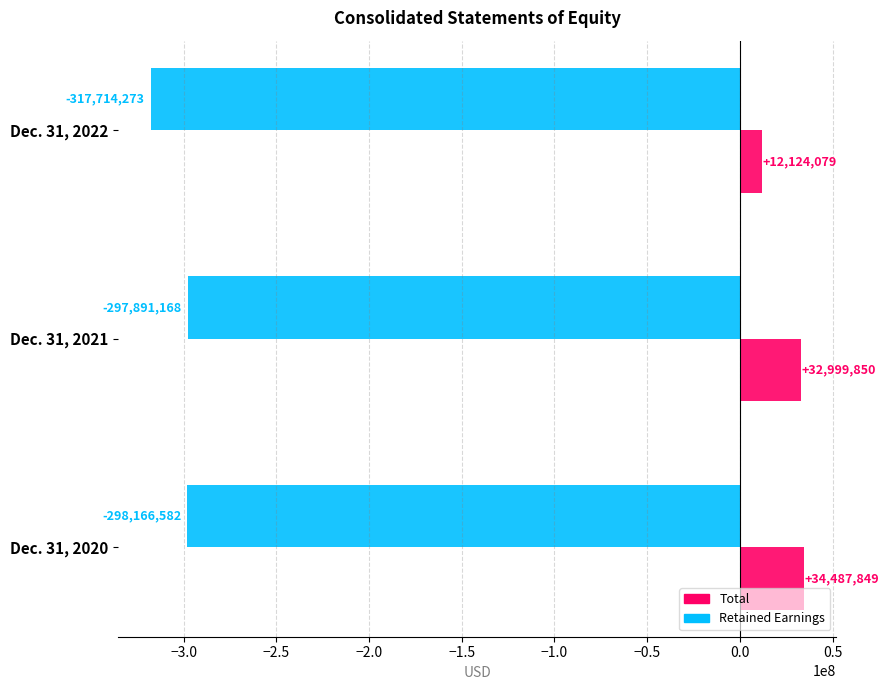

At which label does Retained Earnings reach its minimum?

Dec. 31, 2022